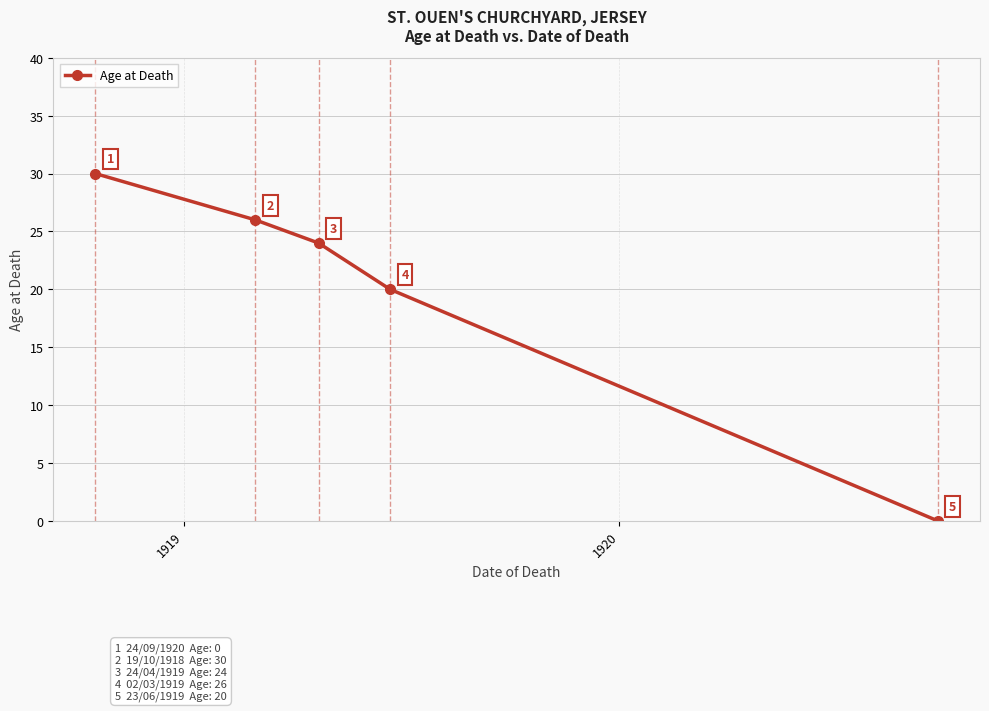

What is the difference between the second highest and second lowest values?

6